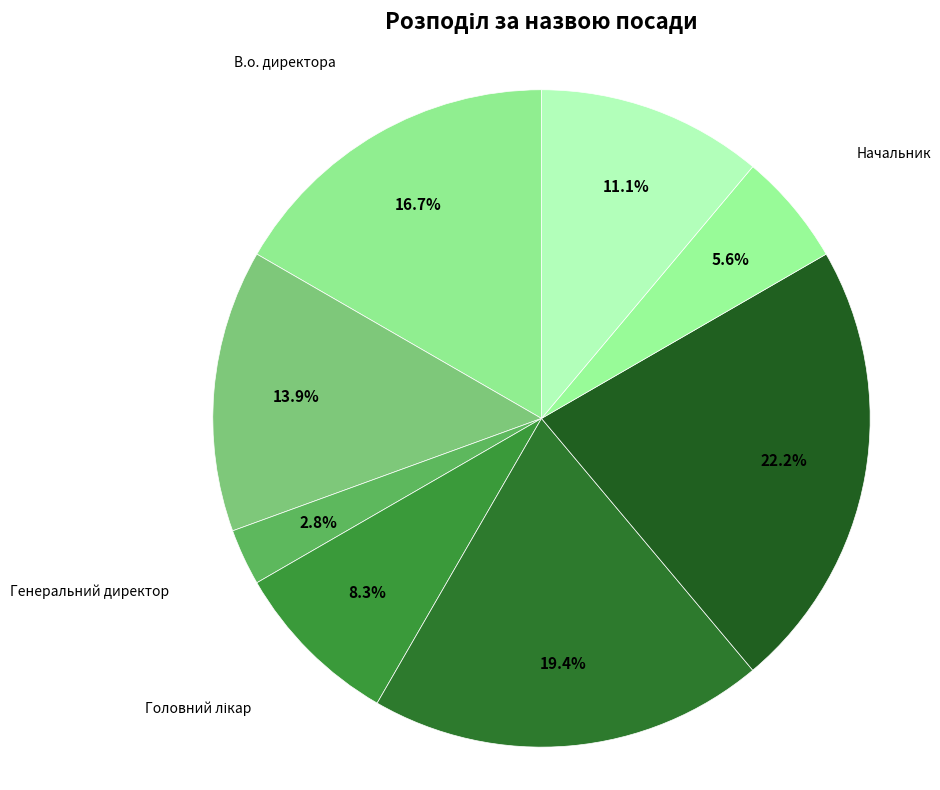

What percentage is the Ректор slice, to the nearest percent?

11%